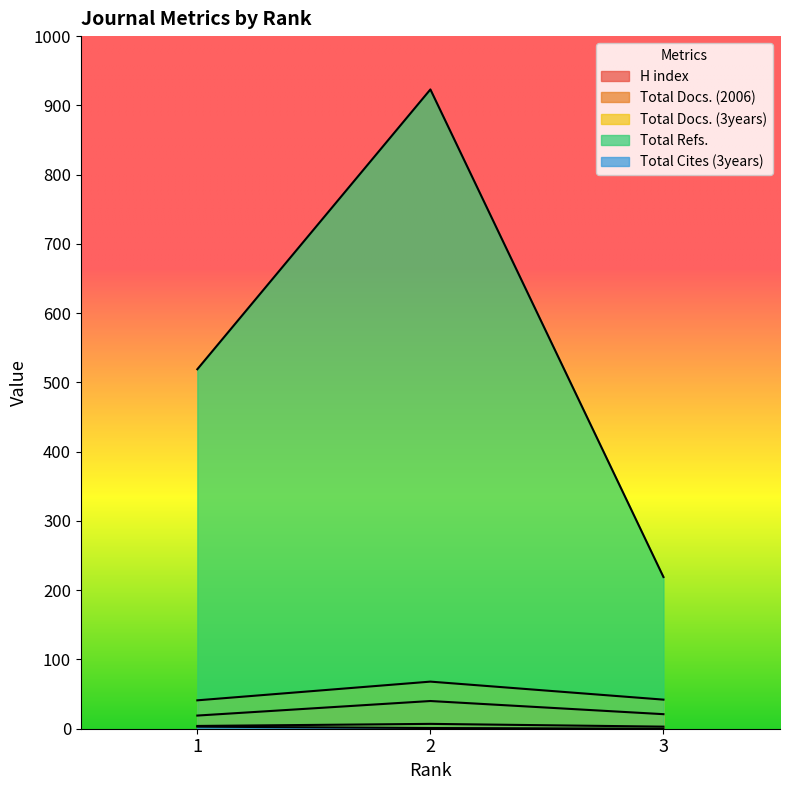

Is it true that Total Docs. (2006) equals 21 at 3?

True